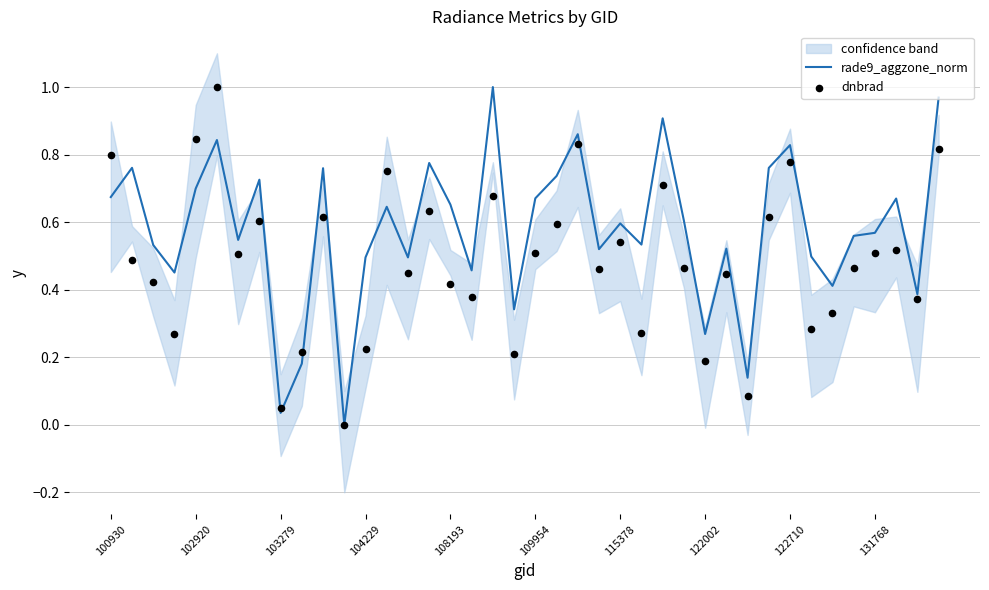

Which series has the largest Y range (max minus min)?

rade9_aggzone_norm